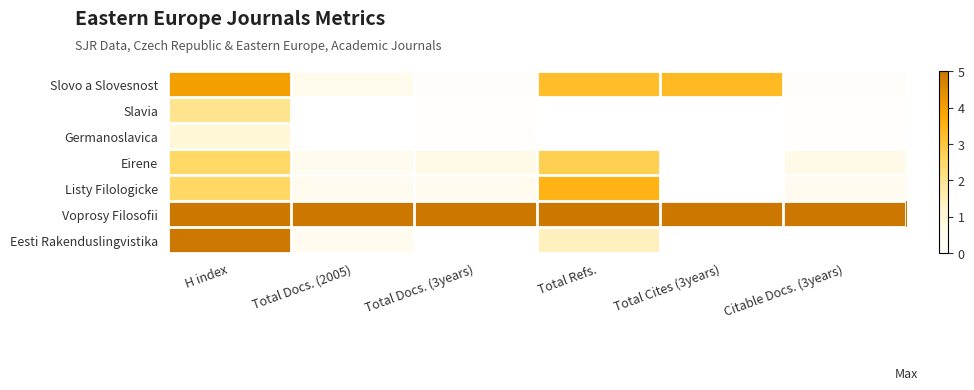

Reading left to right, extract all data points from this chart.

Slovo a Slovesnost: H index=4.0	Total Docs. (2005)=0.4	Total Docs. (3years)=0.1	Total Refs.=3.2	Total Cites (3years)=3.3	Citable Docs. (3years)=0.2
Slavia: H index=2.0	Total Docs. (2005)=0.0	Total Docs. (3years)=0.1	Total Refs.=0.0	Total Cites (3years)=0.0	Citable Docs. (3years)=0.1
Germanoslavica: H index=1.0	Total Docs. (2005)=0.0	Total Docs. (3years)=0.1	Total Refs.=0.0	Total Cites (3years)=0.0	Citable Docs. (3years)=0.0
Eirene: H index=2.5	Total Docs. (2005)=0.4	Total Docs. (3years)=0.6	Total Refs.=2.7	Total Cites (3years)=0.0	Citable Docs. (3years)=0.6
Listy Filologicke: H index=2.5	Total Docs. (2005)=0.4	Total Docs. (3years)=0.4	Total Refs.=3.5	Total Cites (3years)=0.0	Citable Docs. (3years)=0.4
Voprosy Filosofii: H index=5.0	Total Docs. (2005)=5.0	Total Docs. (3years)=5.0	Total Refs.=5.0	Total Cites (3years)=5.0	Citable Docs. (3years)=5.0
Eesti Rakenduslingvistika: H index=5.0	Total Docs. (2005)=0.4	Total Docs. (3years)=0.0	Total Refs.=1.4	Total Cites (3years)=0.0	Citable Docs. (3years)=0.0